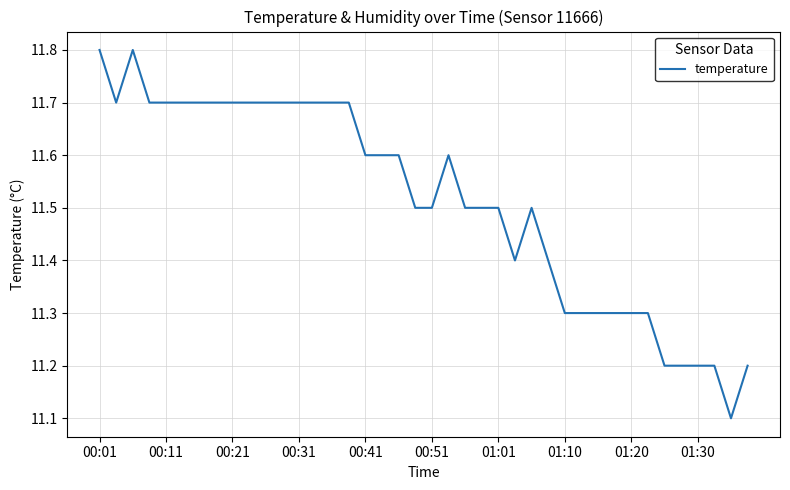

What is the smallest value displayed?

11.1